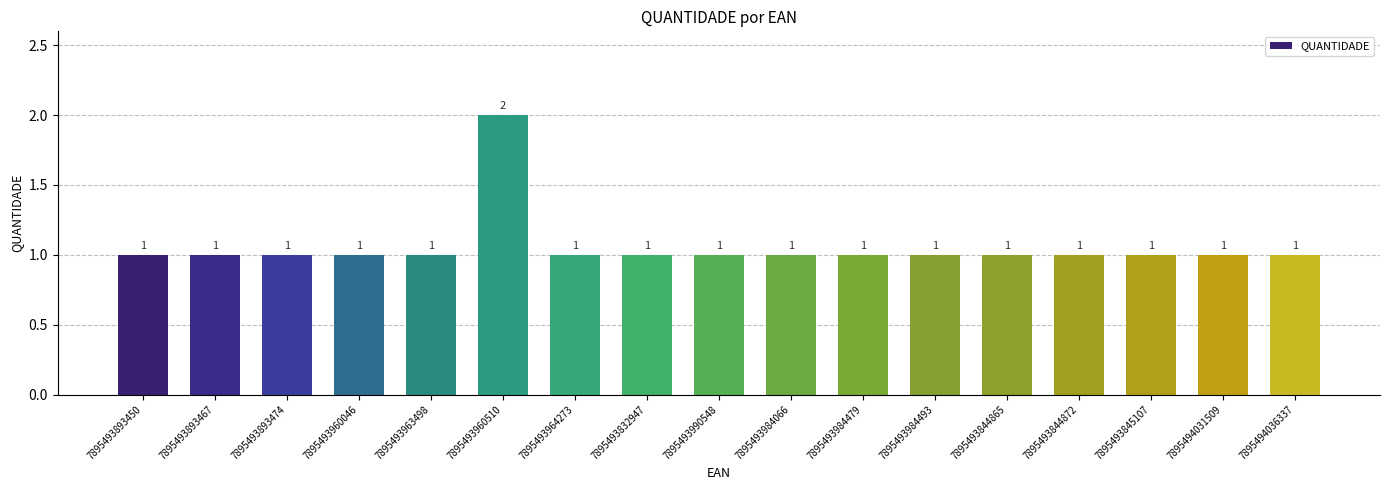

Reading left to right, extract all data points from this chart.

7895493893450=1	7895493893467=1	7895493893474=1	7895493960046=1	7895493963498=1	7895493960510=2	7895493964273=1	7895493832947=1	7895493990548=1	7895493984066=1	7895493984479=1	7895493984493=1	7895493844865=1	7895493844872=1	7895493845107=1	7895494031509=1	7895494036337=1